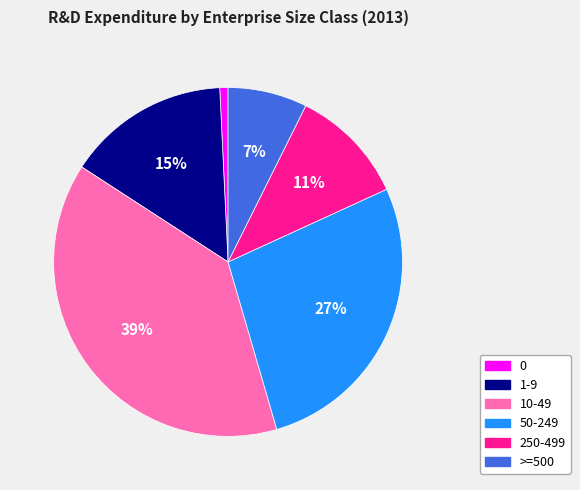

Is >=500 the majority of the pie?

No